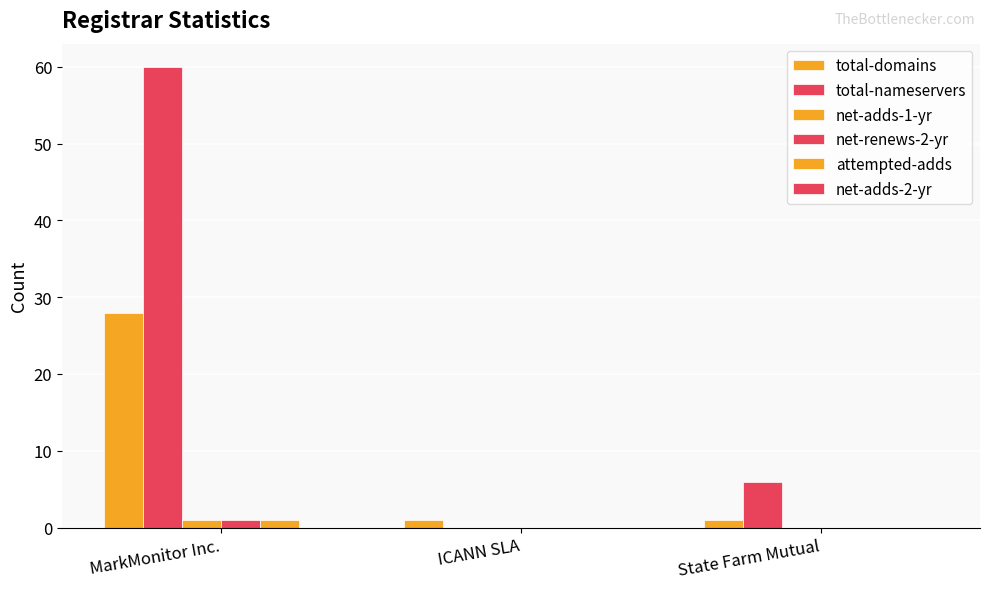

Reading right to left, extract all data points from this chart.

total-domains: 1	1	28
total-nameservers: 6	0	60
net-adds-1-yr: 0	0	1
net-renews-2-yr: 0	0	1
attempted-adds: 0	0	1
net-adds-2-yr: 0	0	0